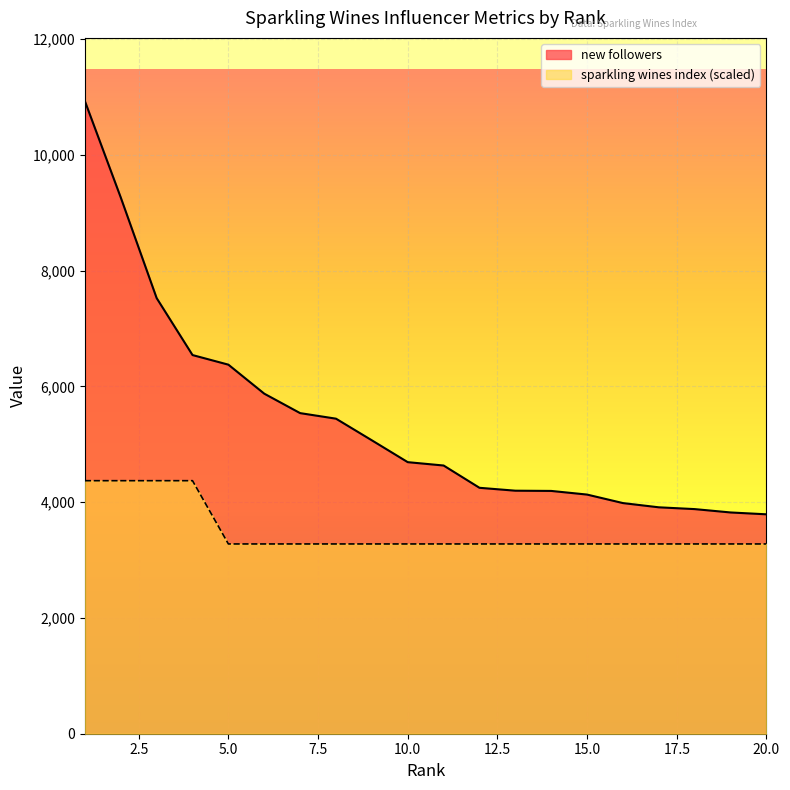

Does the chart display data point markers on the line(s)?

No